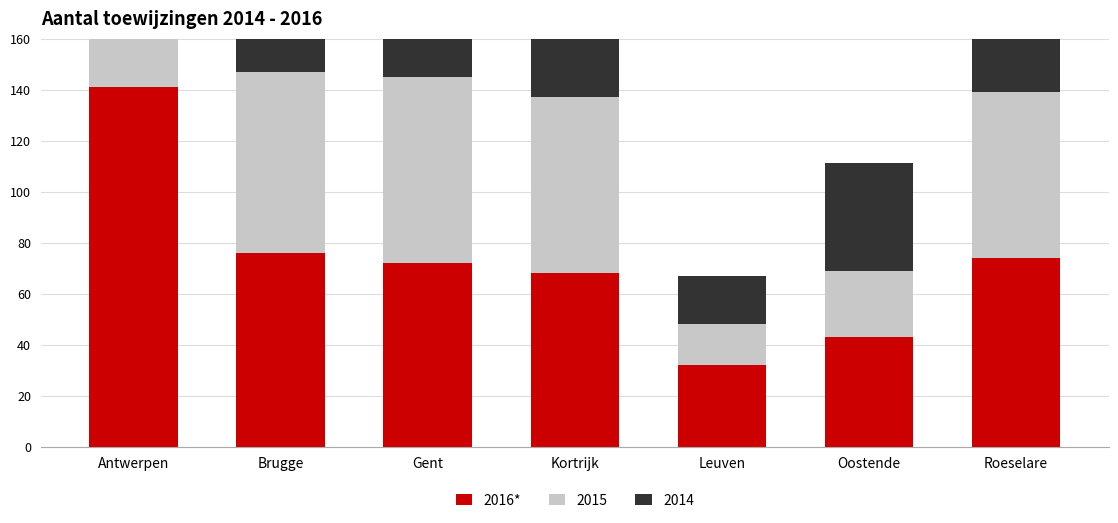

At which category does the chart reach its minimum across all series?

Leuven